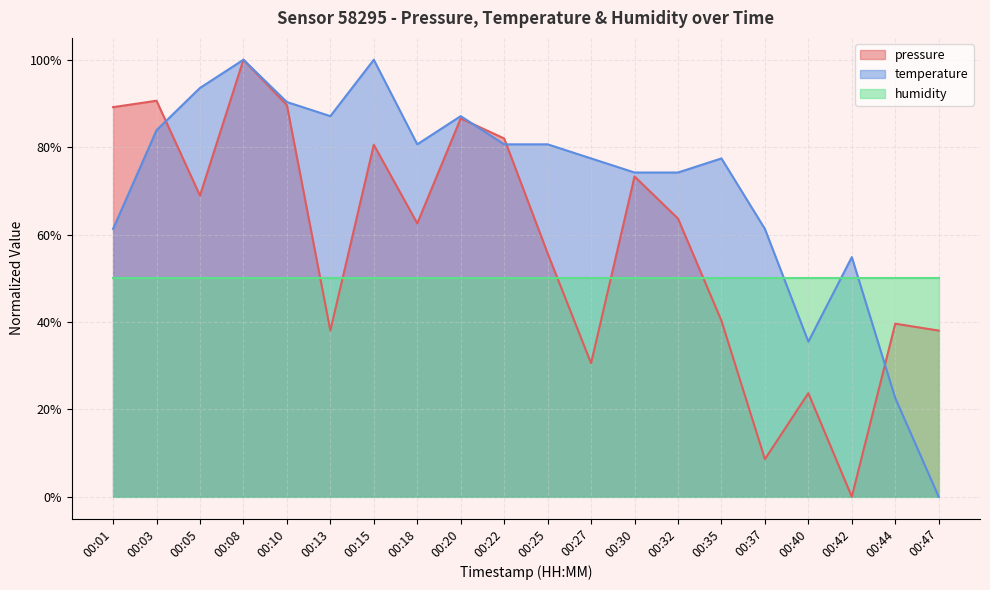

What is the approximate value of pressure at 00:20?

0.9